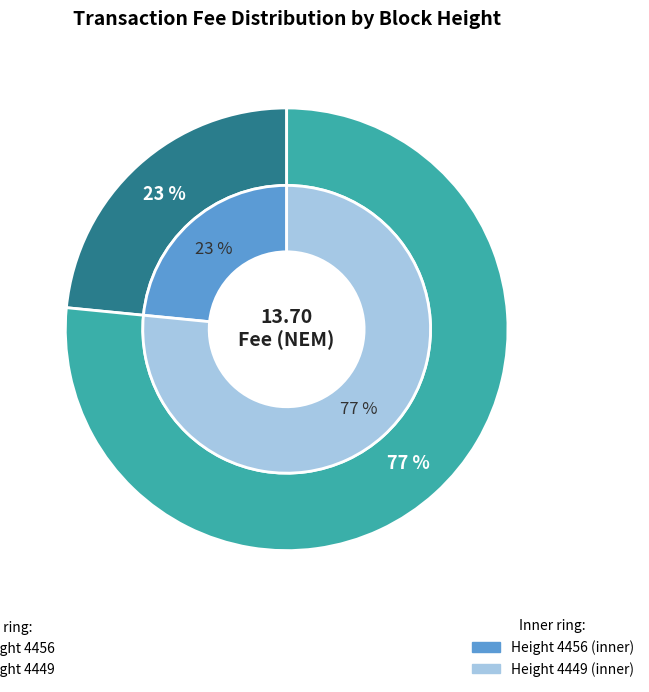

To the nearest percent, what is the difference between the 4449 and 4456 slice percentages?

53%